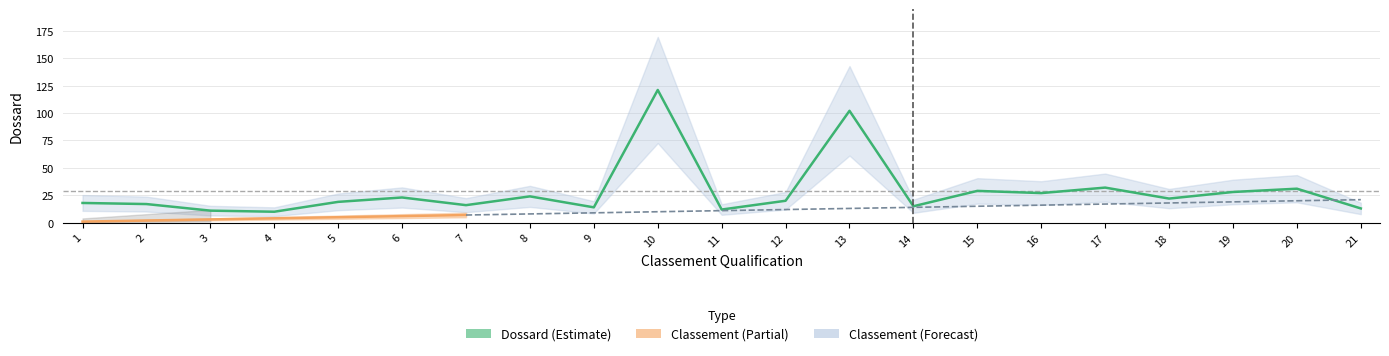

The value at 13 is 102. True or false?

True